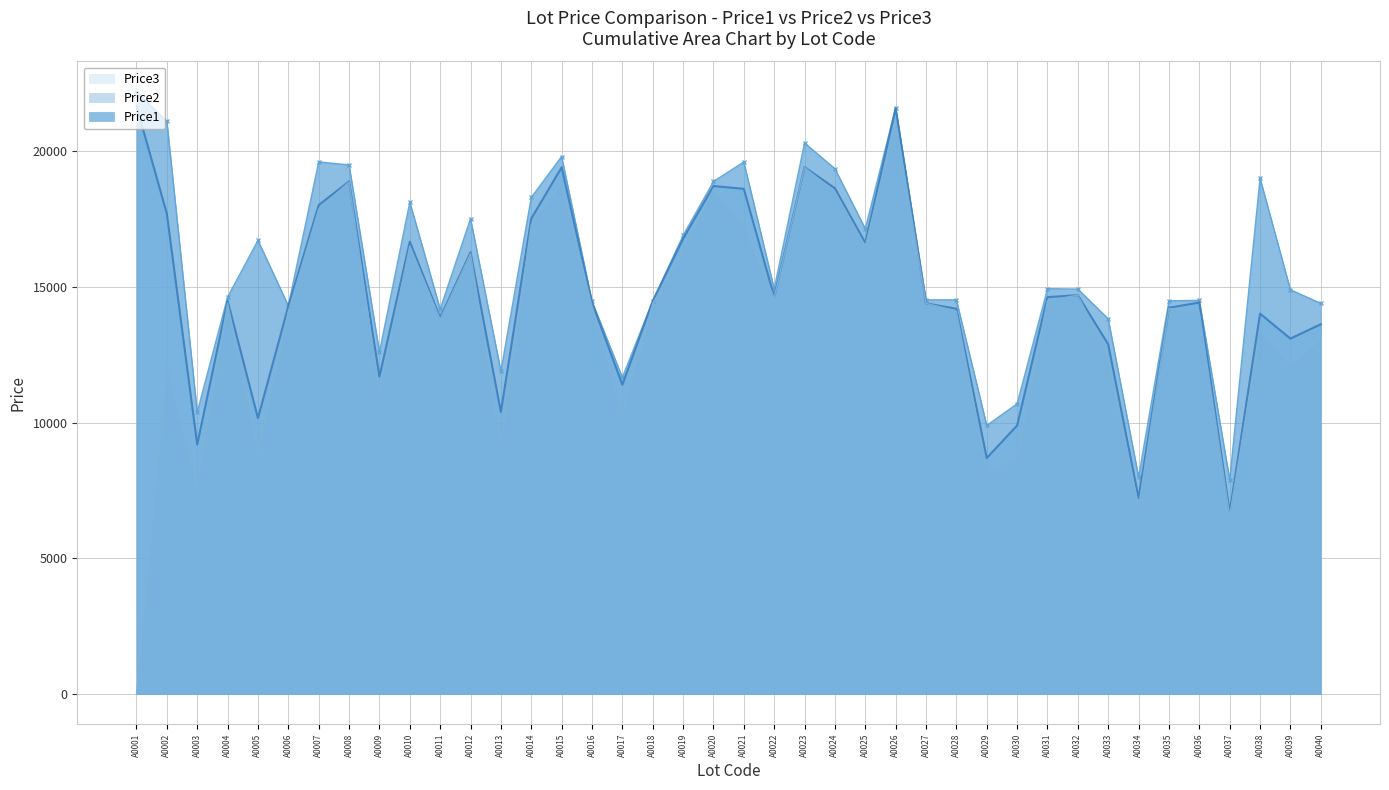

Where does the Price2 series first go above 14478?

A0001